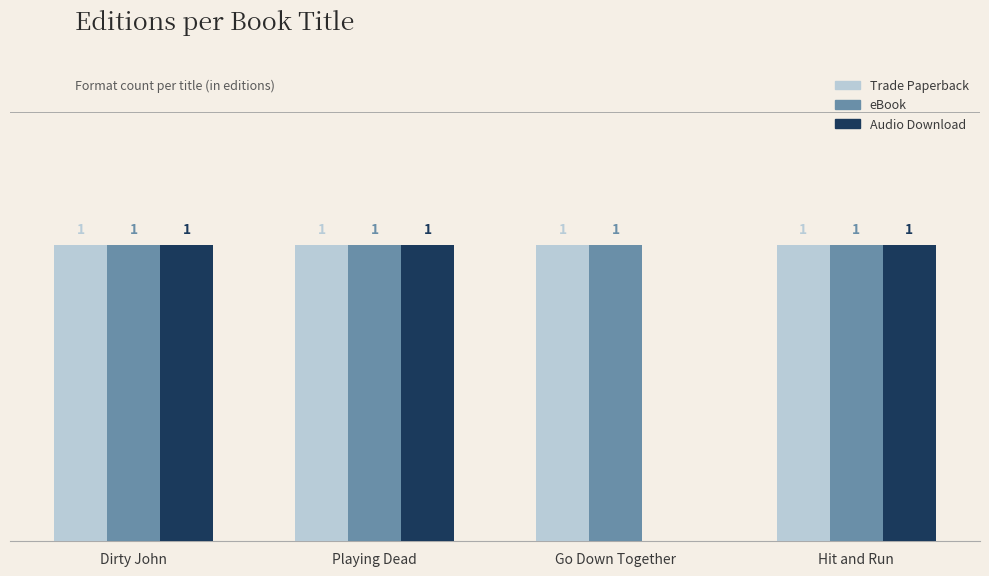

Between Dirty John and Go Down Together, which series saw the biggest shift?

Audio Download